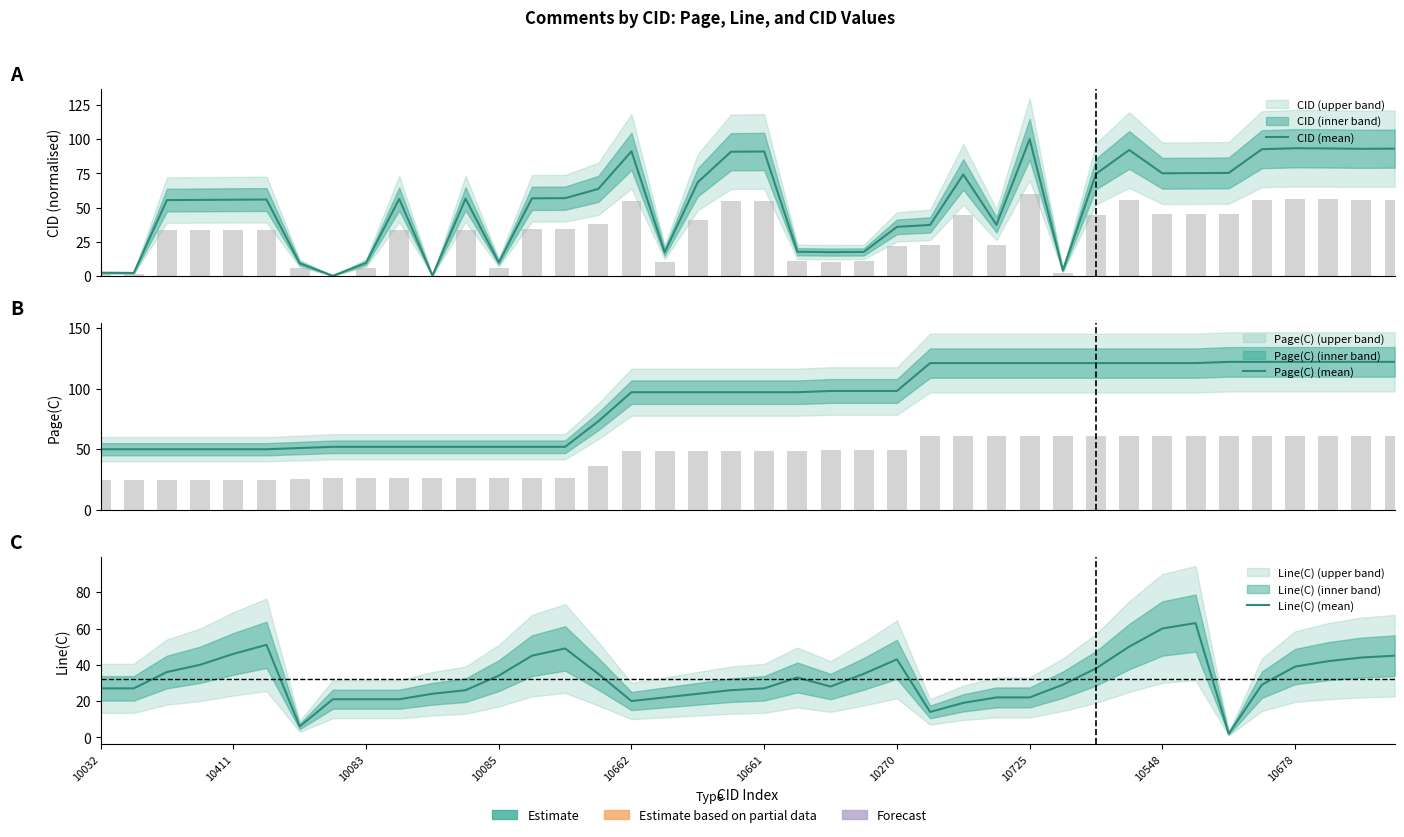

What is the difference between the maximum and minimum values in the Page(C) (mean) series?

72.0